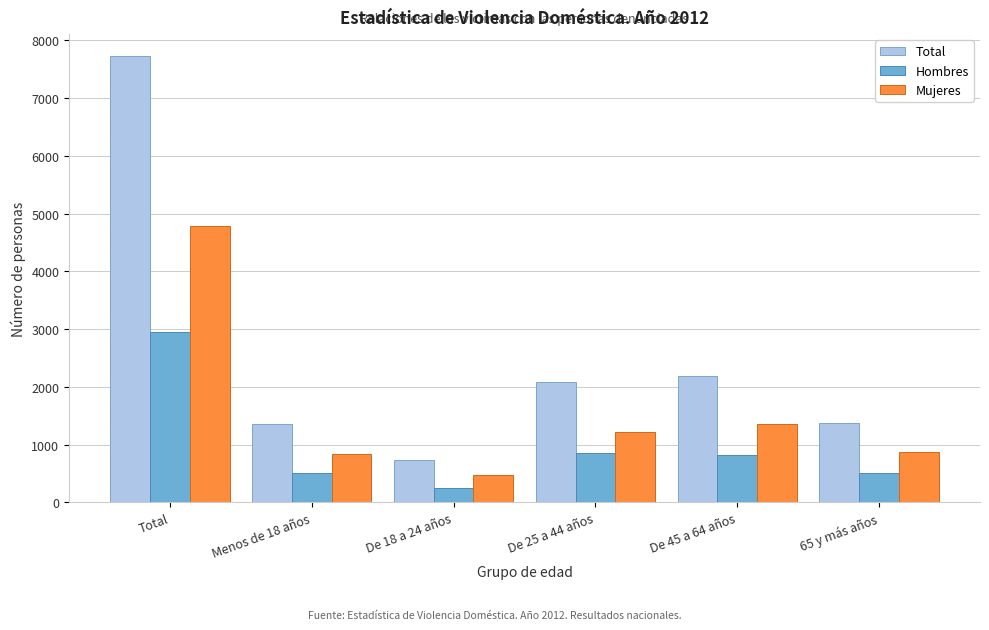

What is the difference between the highest and lowest values at Total?

4779